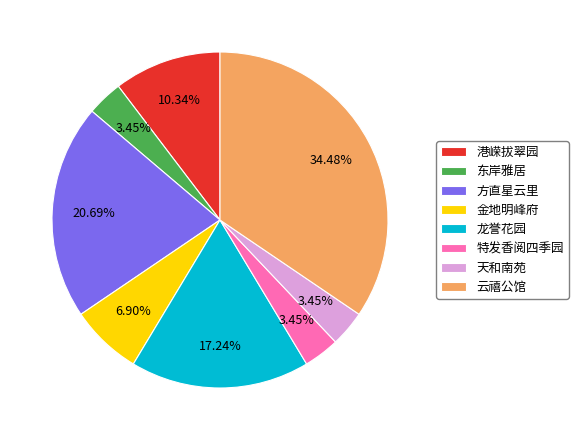

To the nearest percent, what is the difference between the 特发香阅四季园 and 龙誉花园 slice percentages?

14%